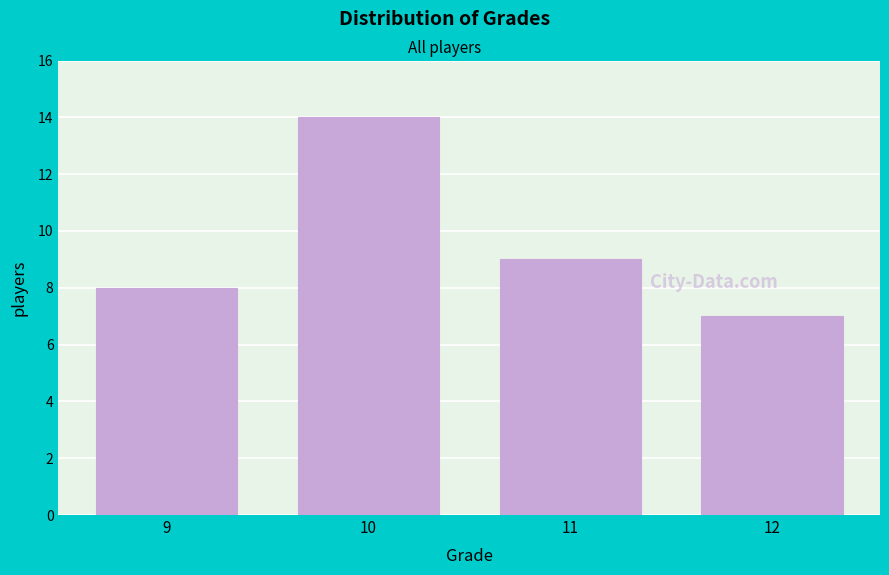

Reading right to left, list all the values displayed in this chart.

12=7	11=9	10=14	9=8